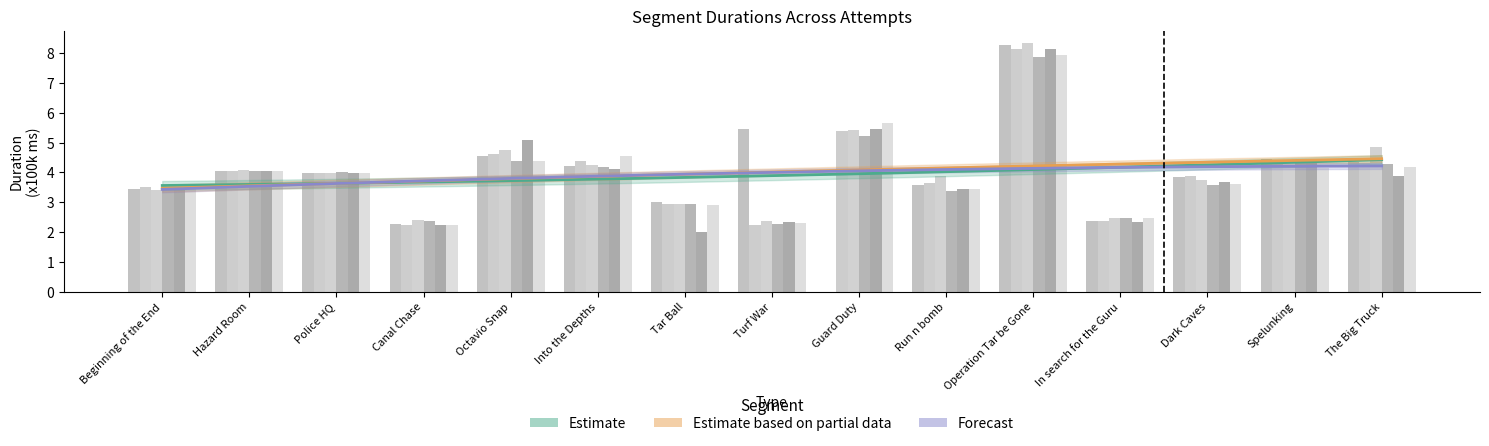

Count the number of categories in the chart.

15